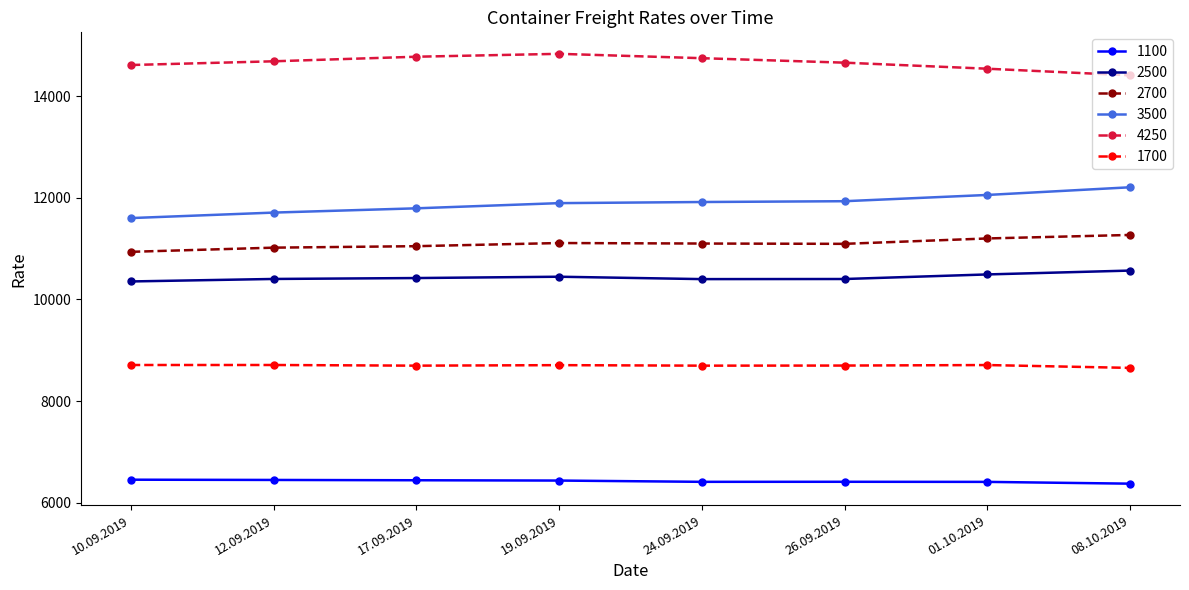

What is the label of the 7th point from the left?

01.10.2019